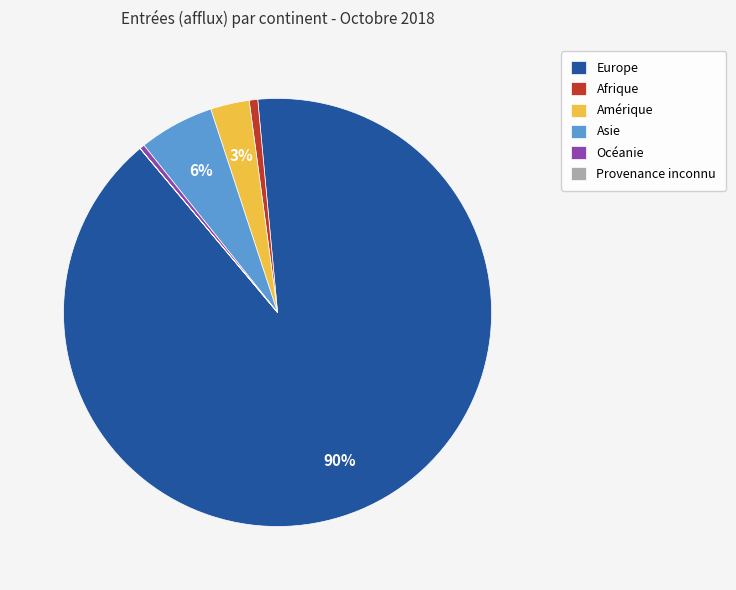

To the nearest percent, what is the difference between the largest and smallest slice percentages?

90%